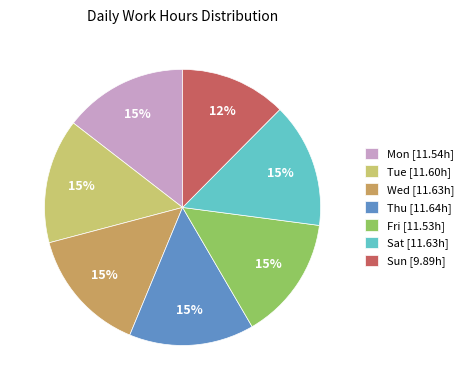

Is there a majority slice in this chart?

No